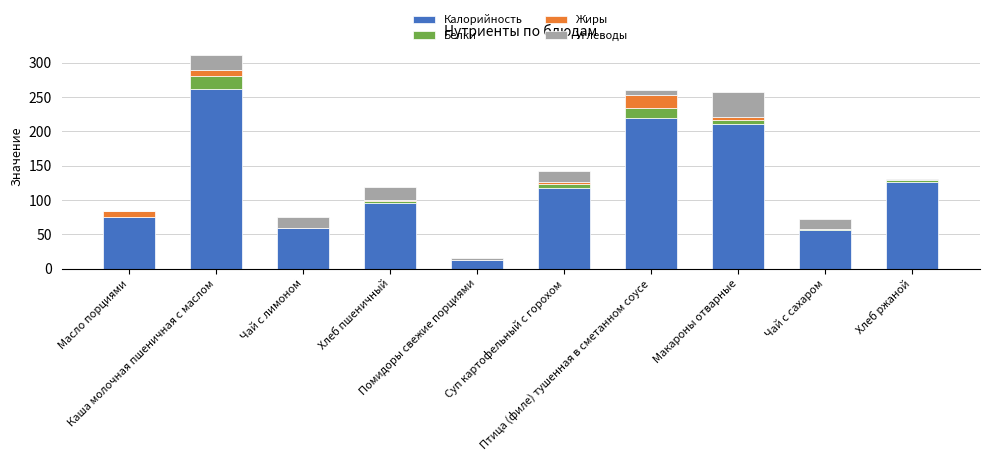

What is the maximum value for Калорийность?

262.0